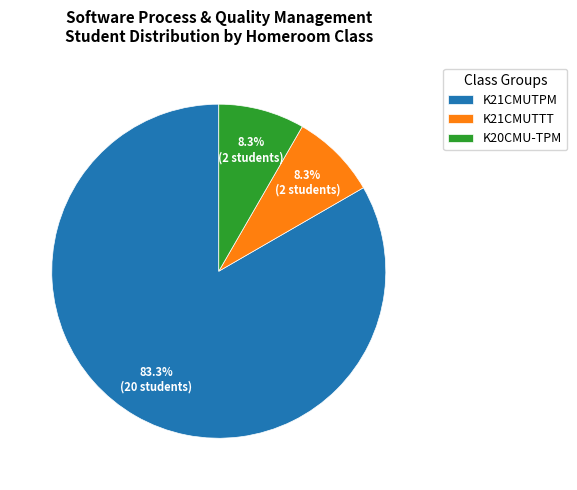

Which slice represents more than half of the pie?

K21CMUTPM